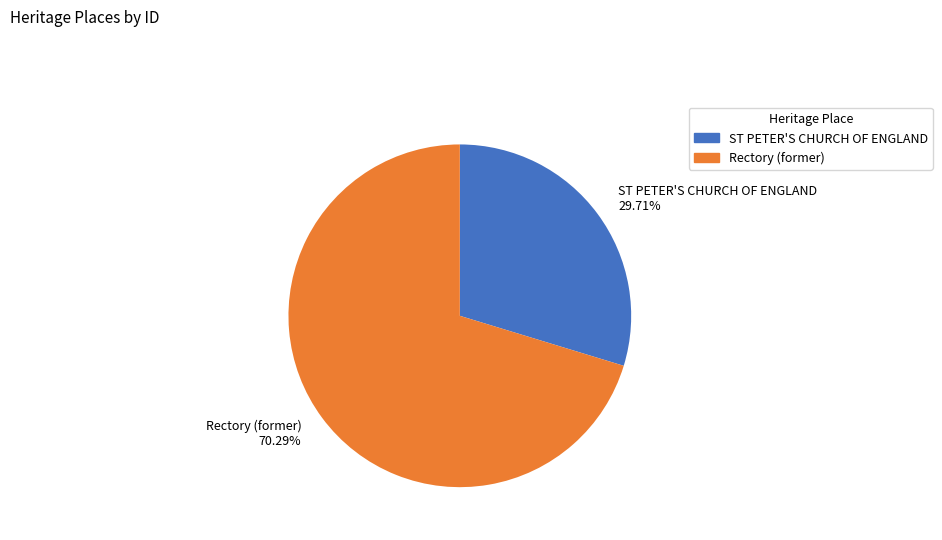

Between Rectory (former) and ST PETER'S CHURCH OF ENGLAND, which is larger?

Rectory (former)